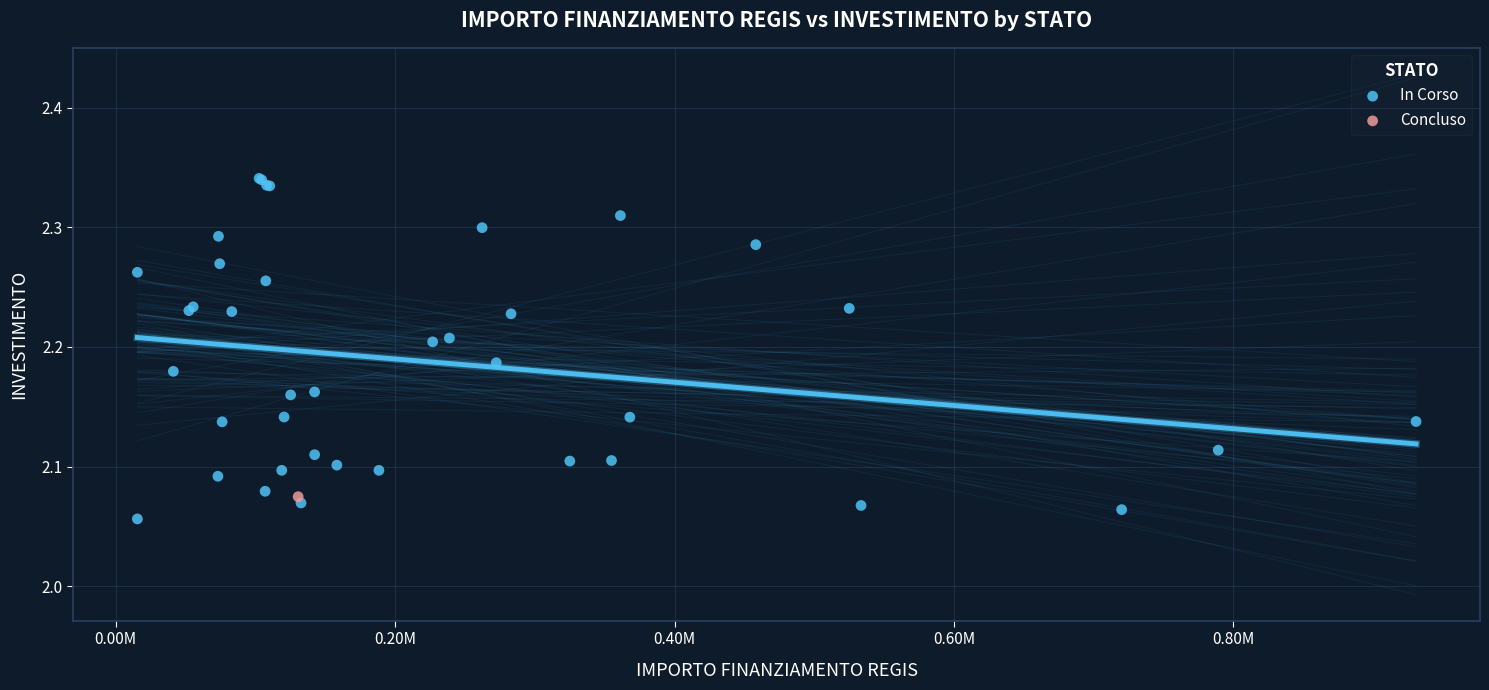

What are all the series names shown in the legend?

In Corso, Concluso